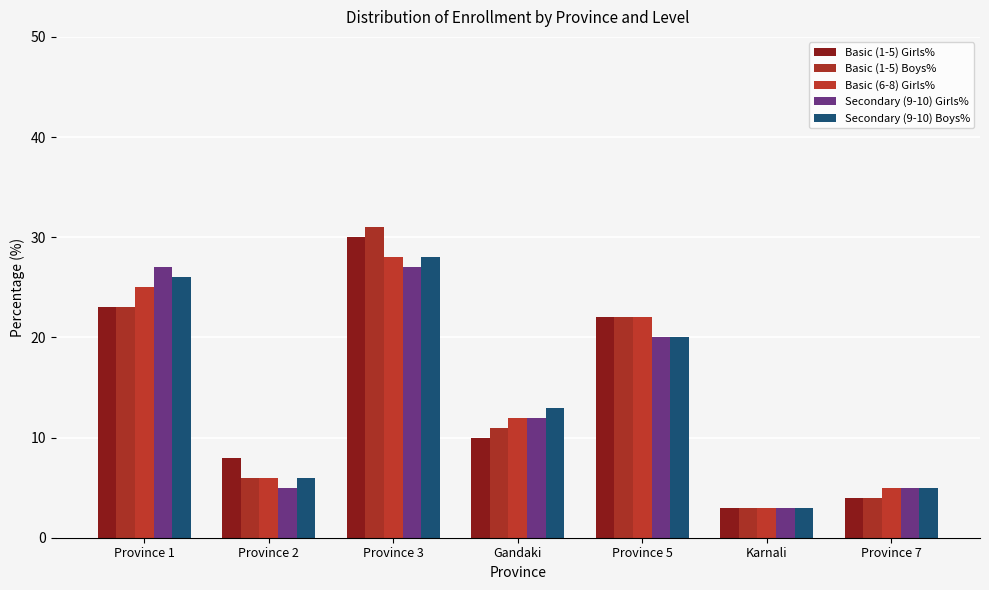

What is the difference between the second highest and minimum values in the Basic (6-8) Girls% series?

22